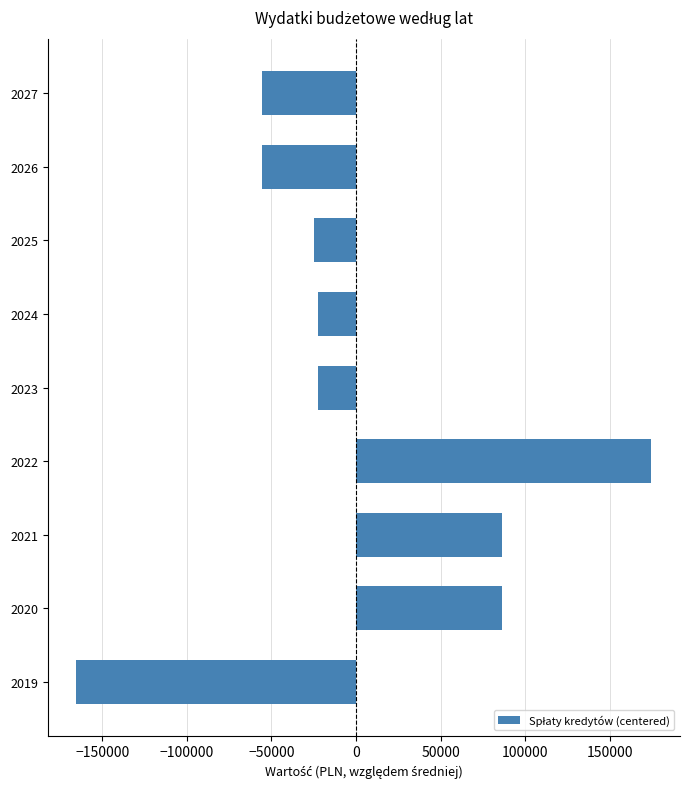

What is the difference between the values at 2025 and 2020?

111232.0